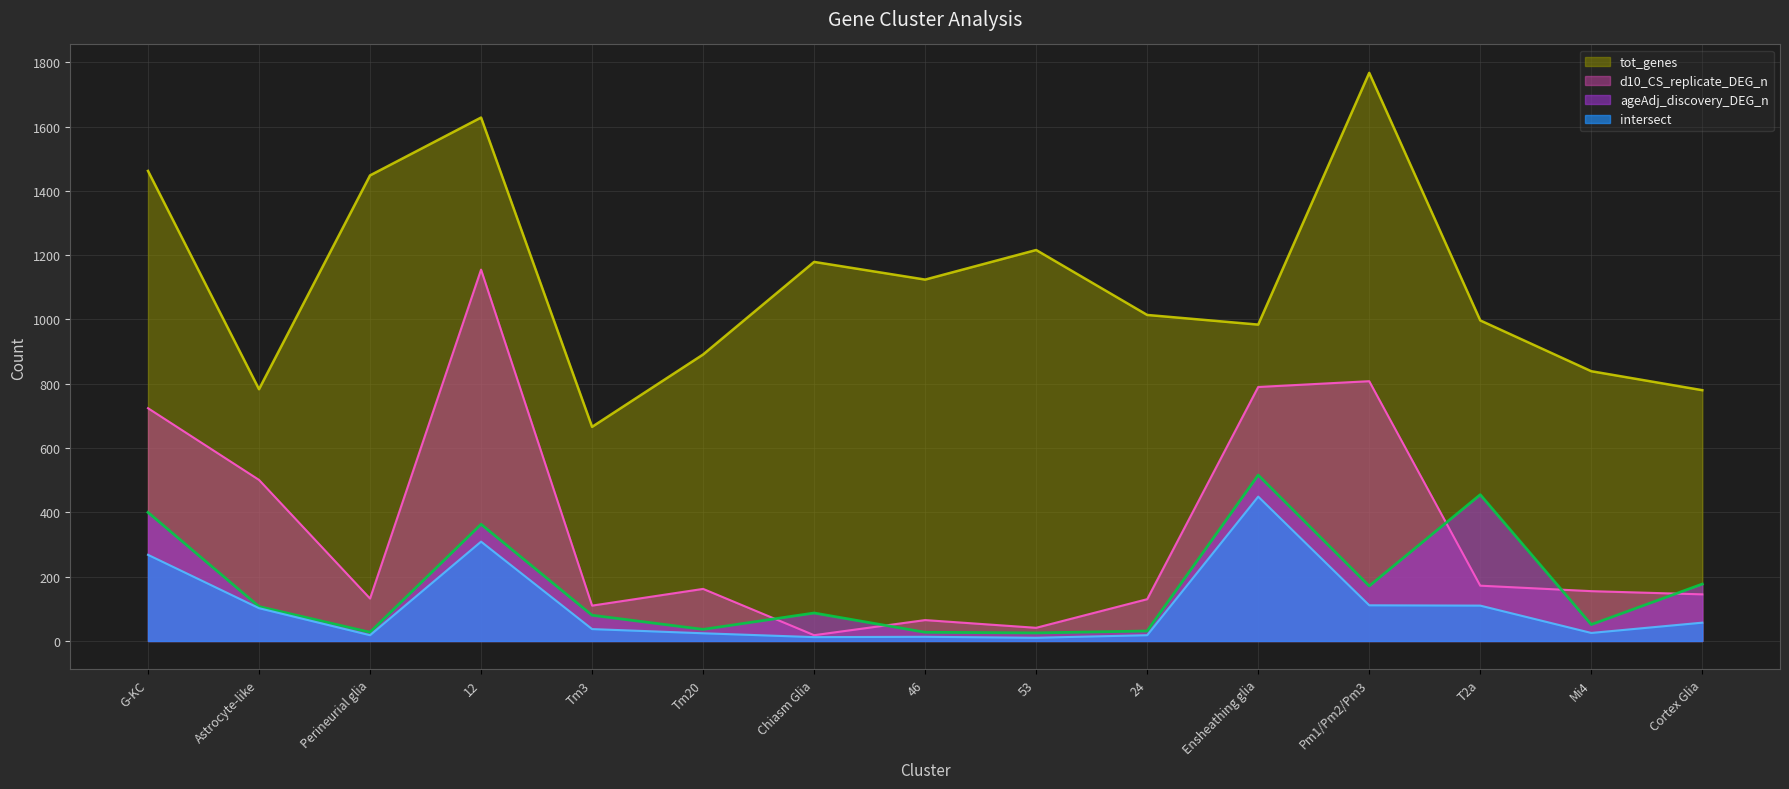

At which label is d10_CS_replicate_DEG_n closest to 586?

Astrocyte-like